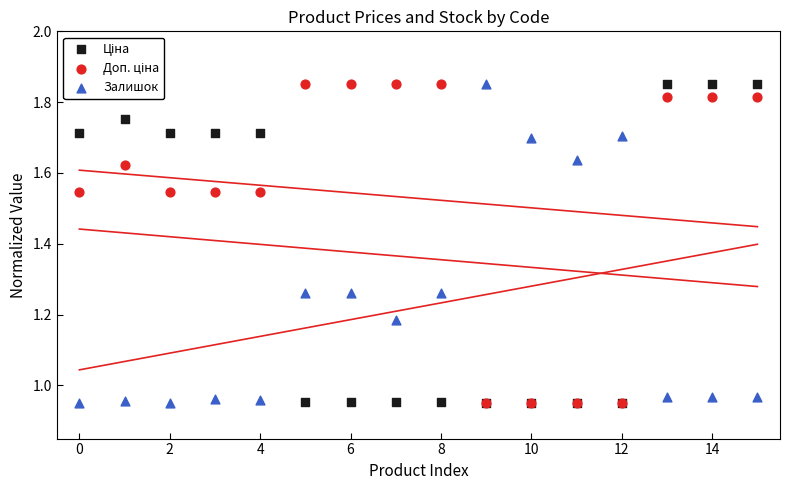

Which series has the widest spread of Y values?

Ціна